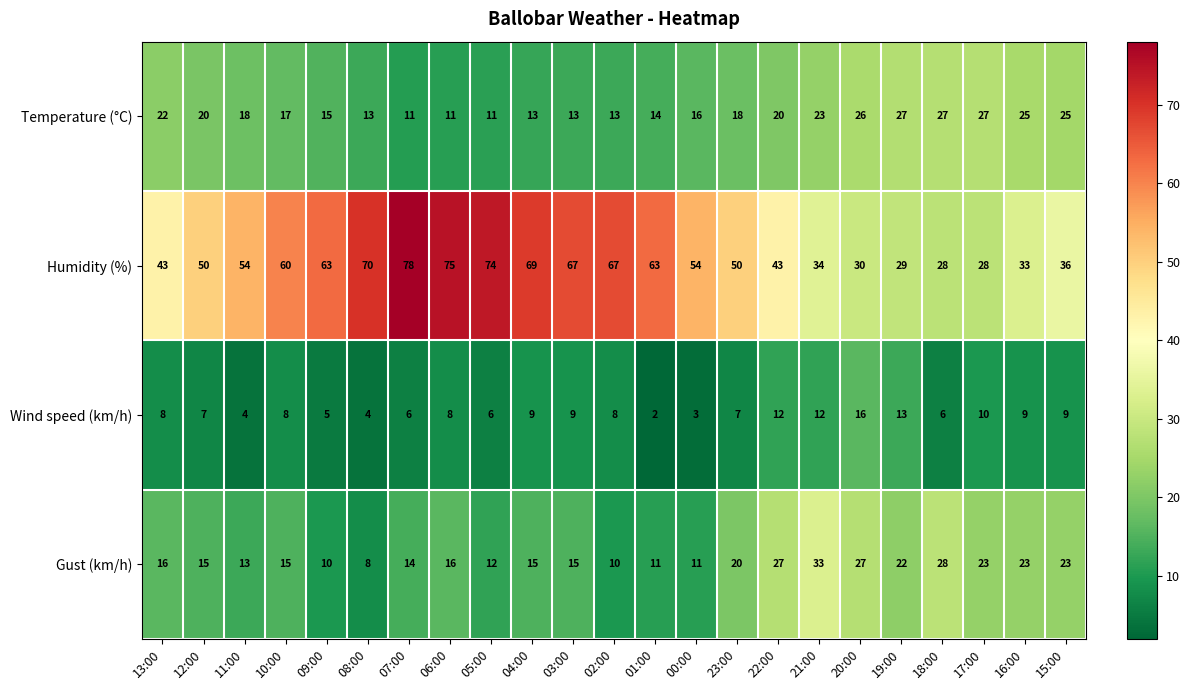

What is the smallest value displayed?

2